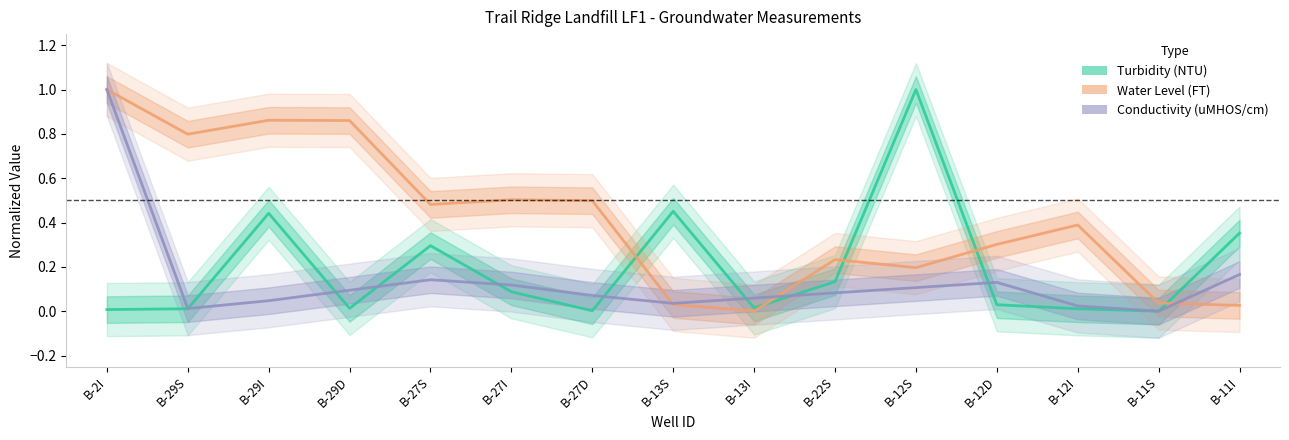

Which has a higher value, B-27D or B-29I?

B-29I